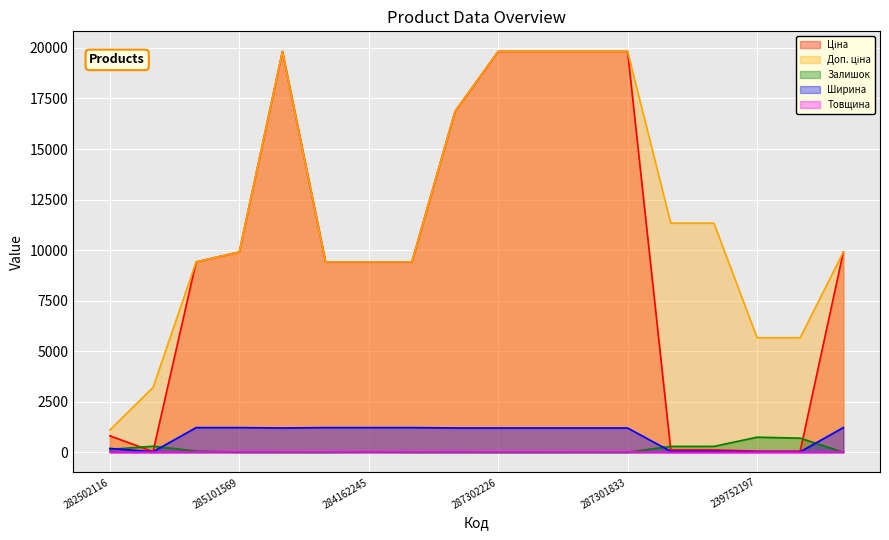

What is the label of the 10th point from the right?

287292222